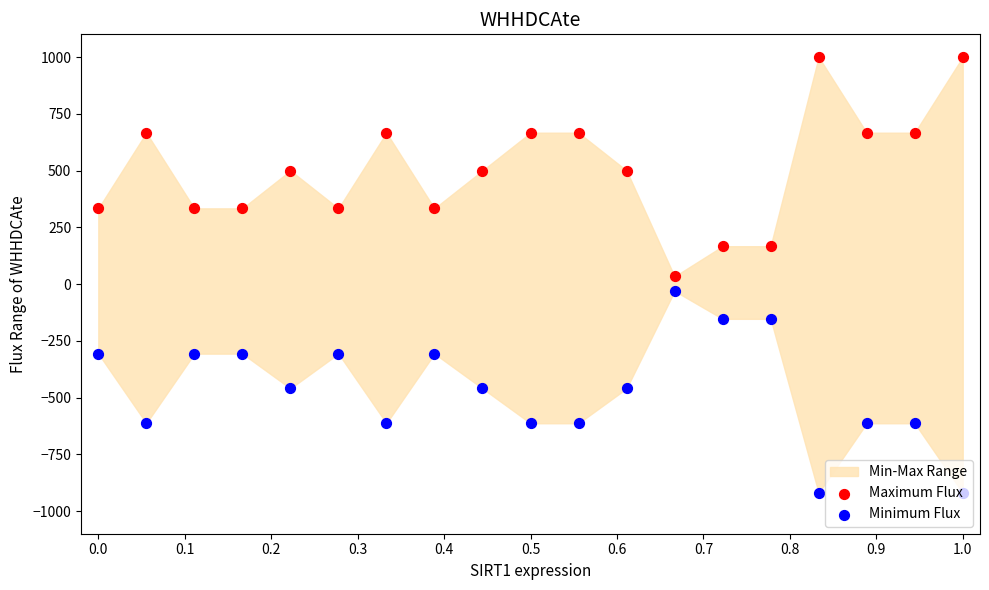

Which series reaches the minimum Y coordinate?

Minimum Flux